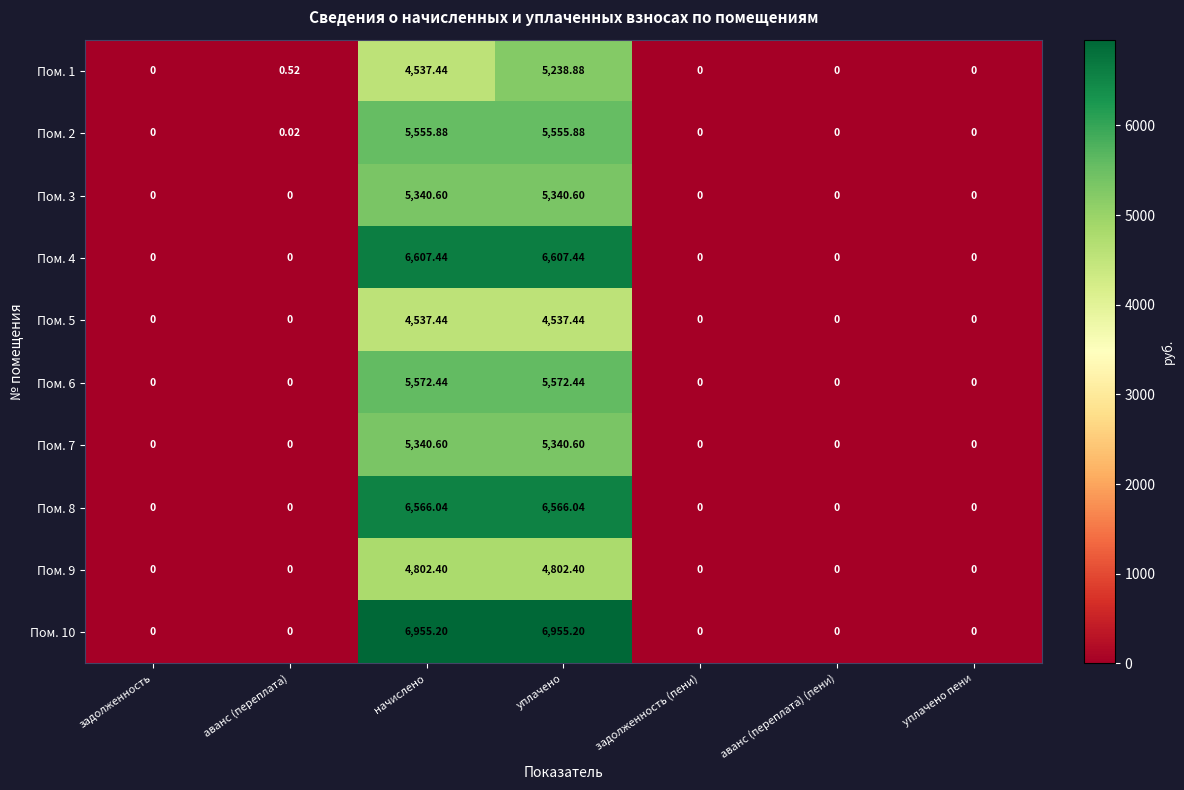

Which category has the highest value in the Пом. 1 series?

уплачено